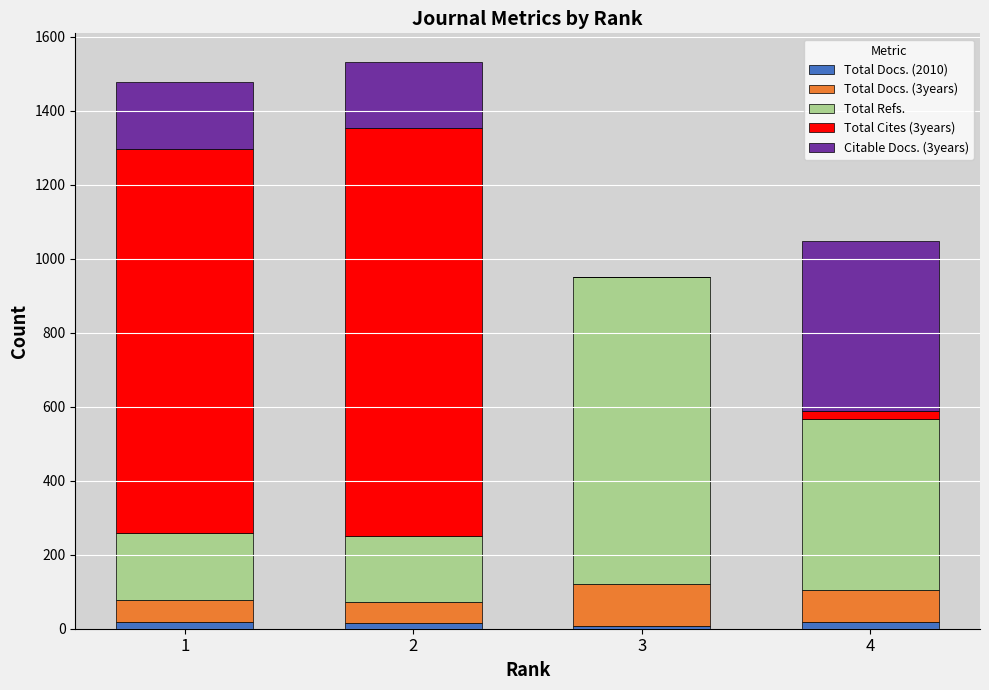

Count the number of categories in the chart.

4